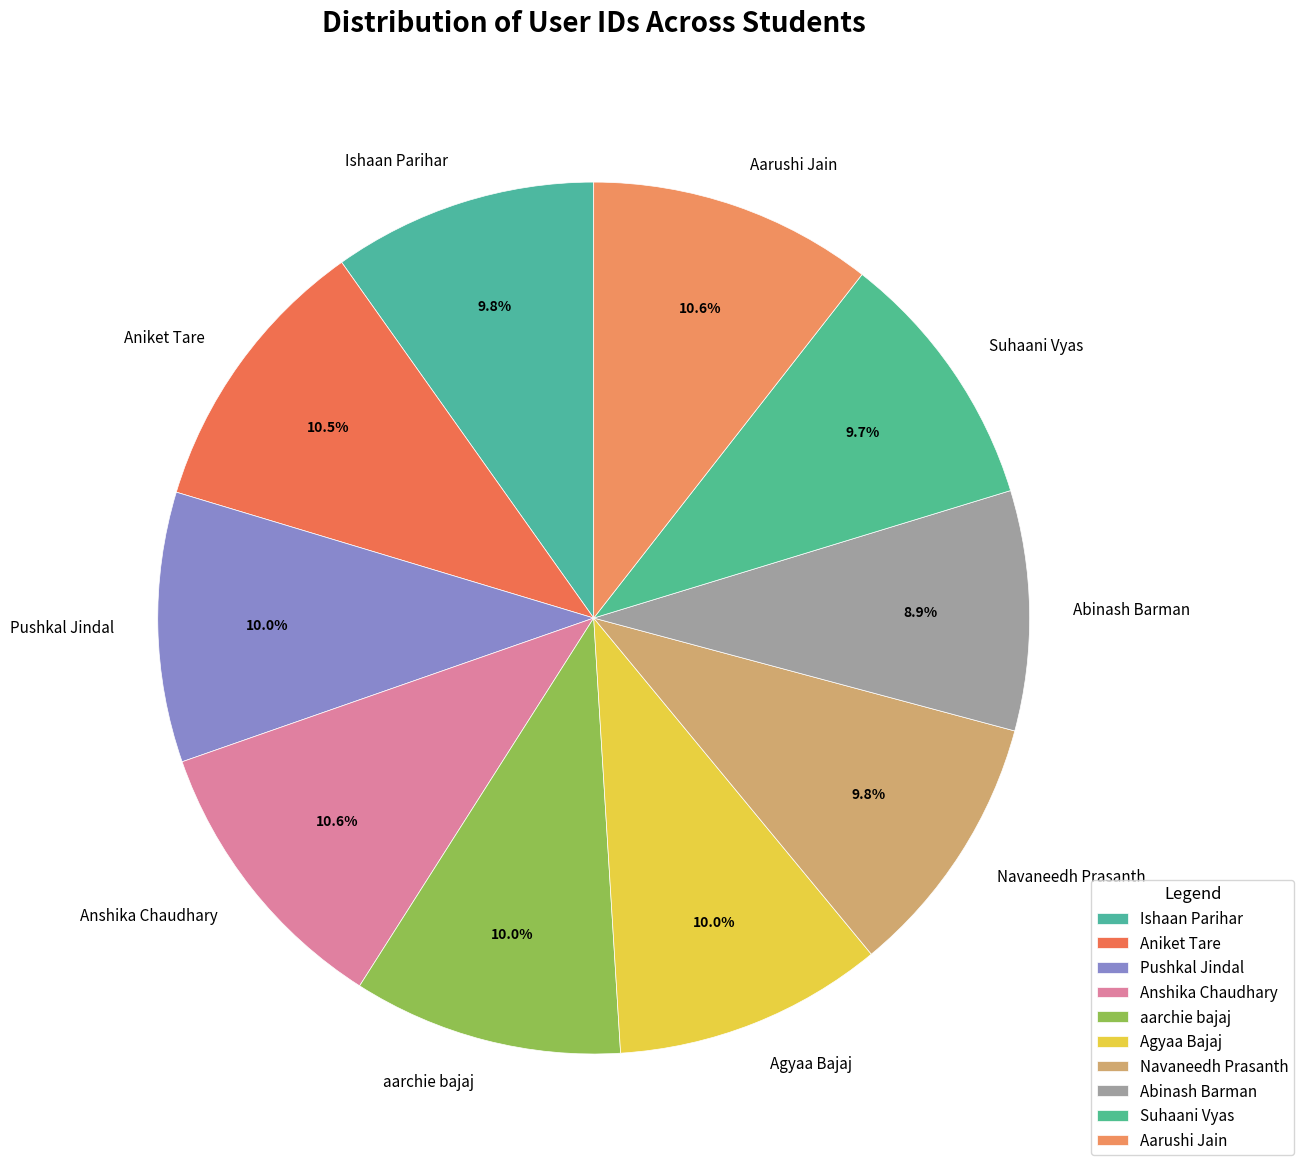

To the nearest percent, what percentage of the pie is Suhaani Vyas?

10%